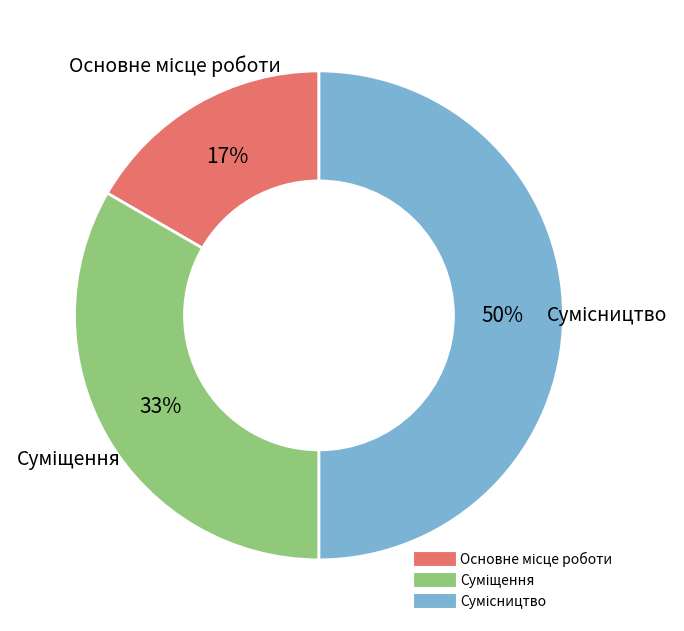

To the nearest percent, what is the difference between the largest and smallest slice percentages?

33%